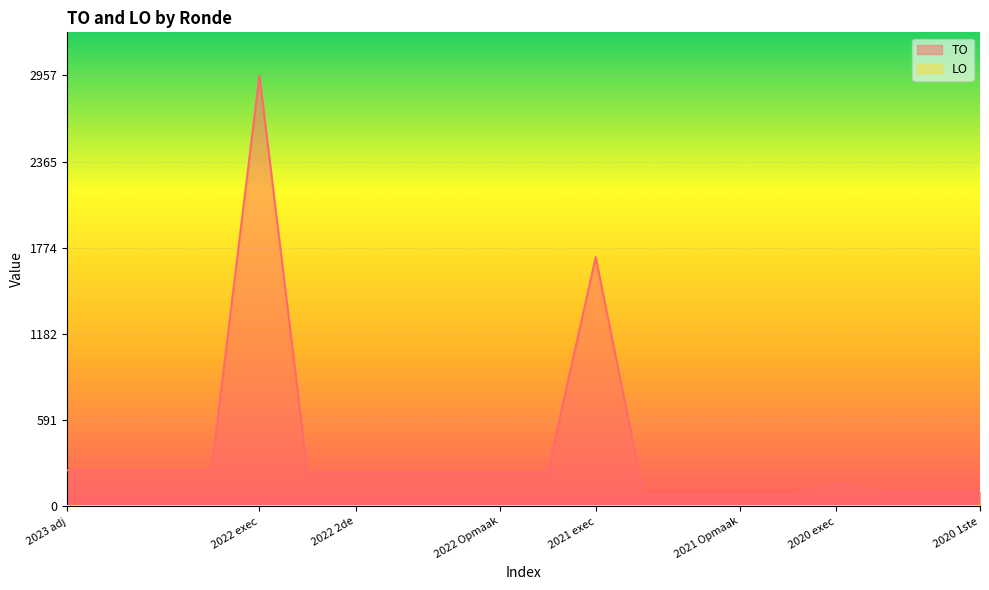

What is the ratio of the value at 2022 Opmaak ontwerp to the value at 2022 2de aanpassing goedgekeurd?

1.0